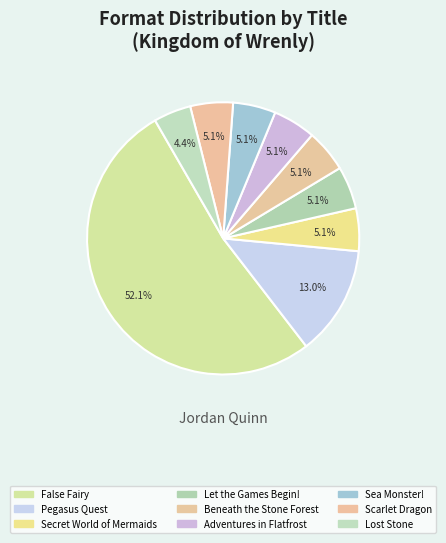

True or false: False Fairy accounts for 59% of the total.

False